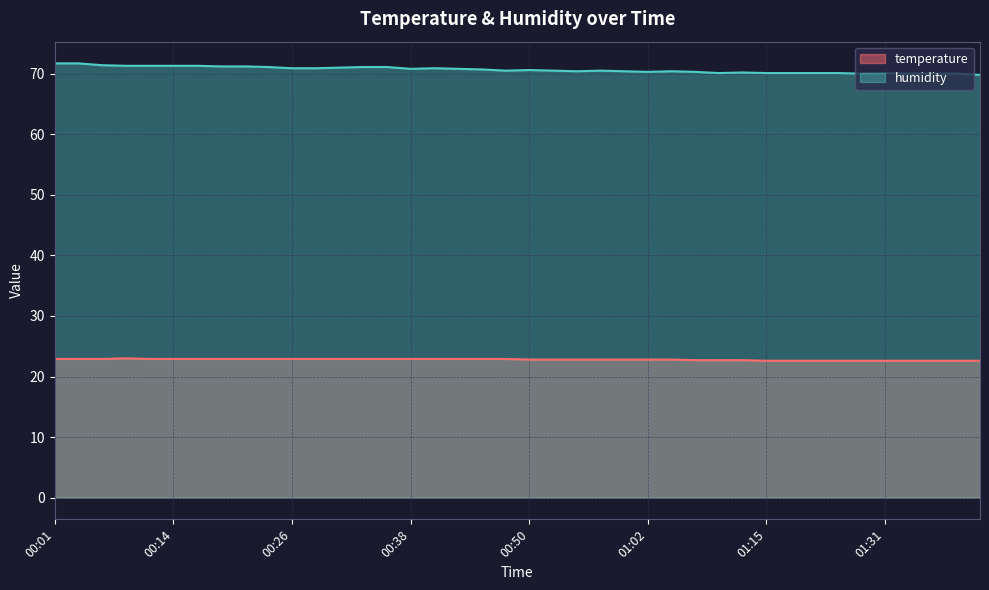

How many data points in humidity are less than 70?

1